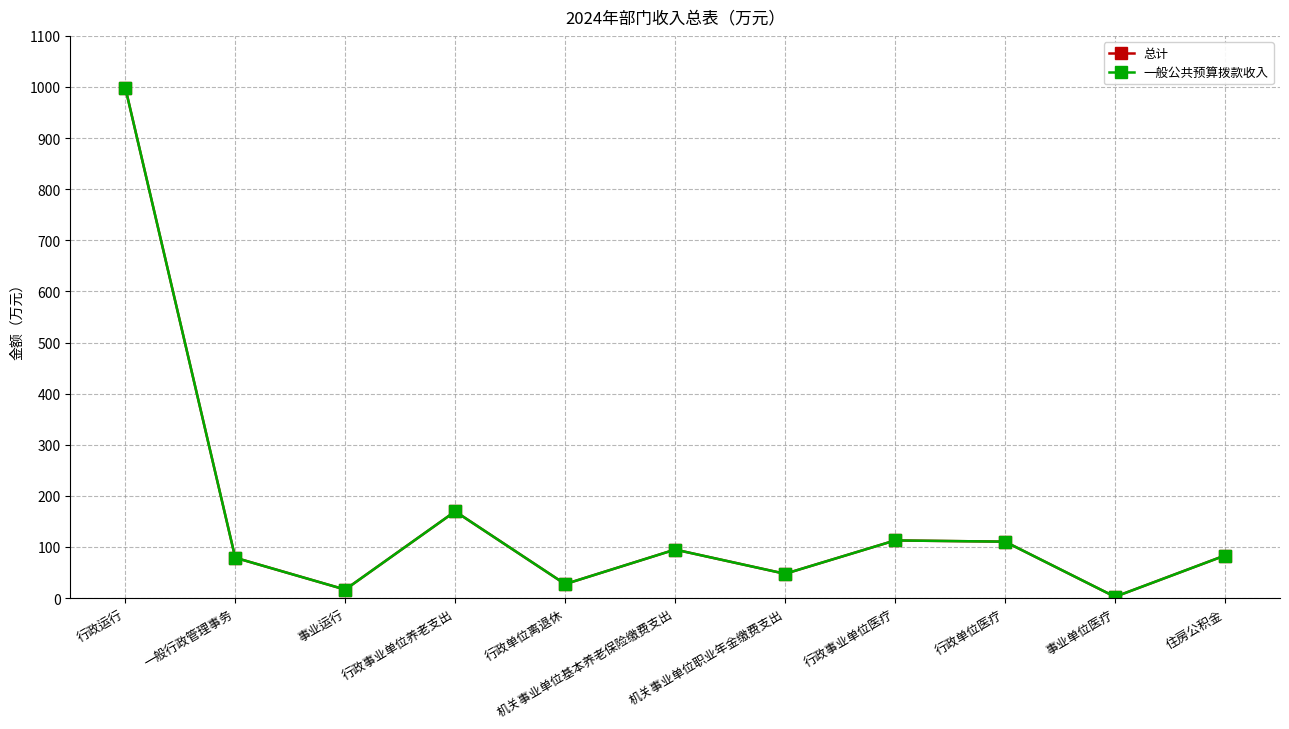

What is the average value of the 总计 series?

158.3